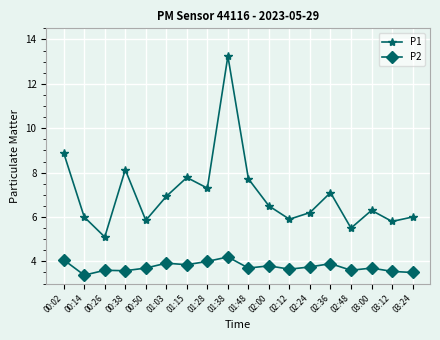

Is it true that P1 equals 6.0 at 03:24?

True